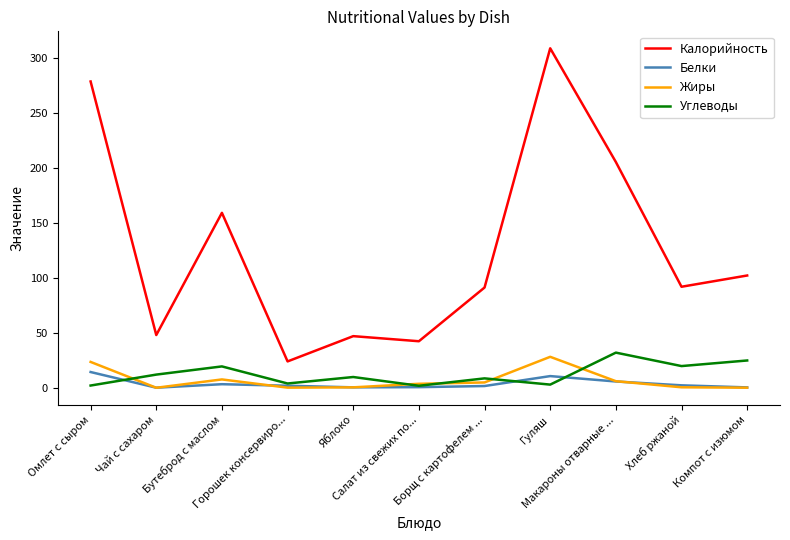

At which category is the sum across all series the highest?

Гуляш